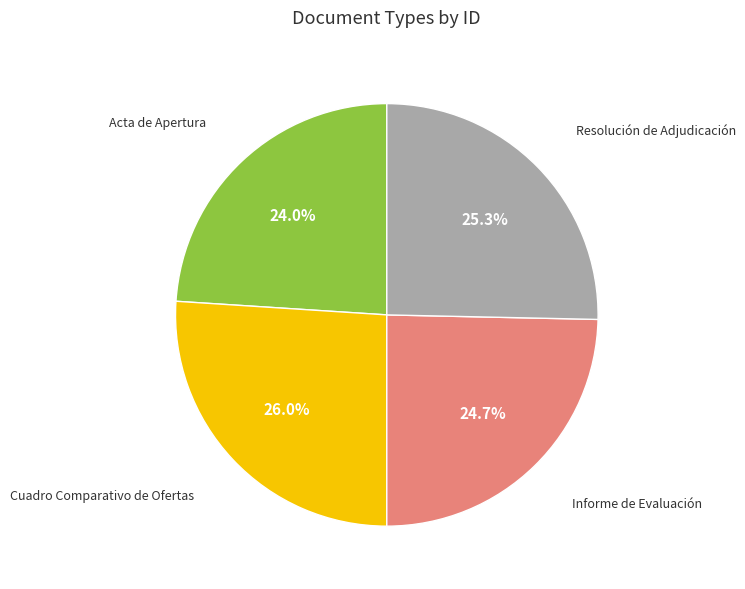

Does any single category account for the majority?

No